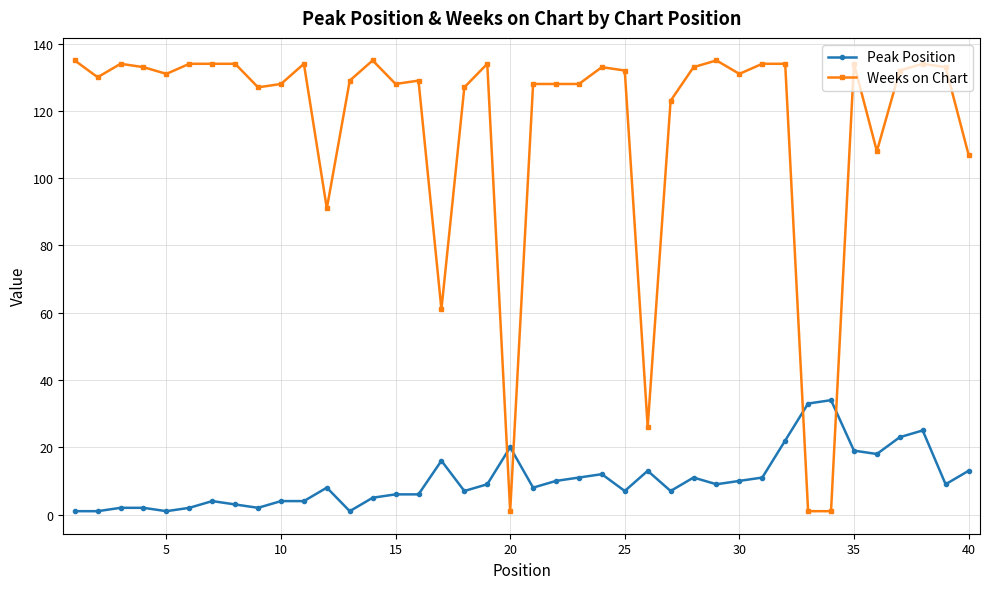

What is the difference between the maximum and minimum values in the Weeks on Chart series?

134